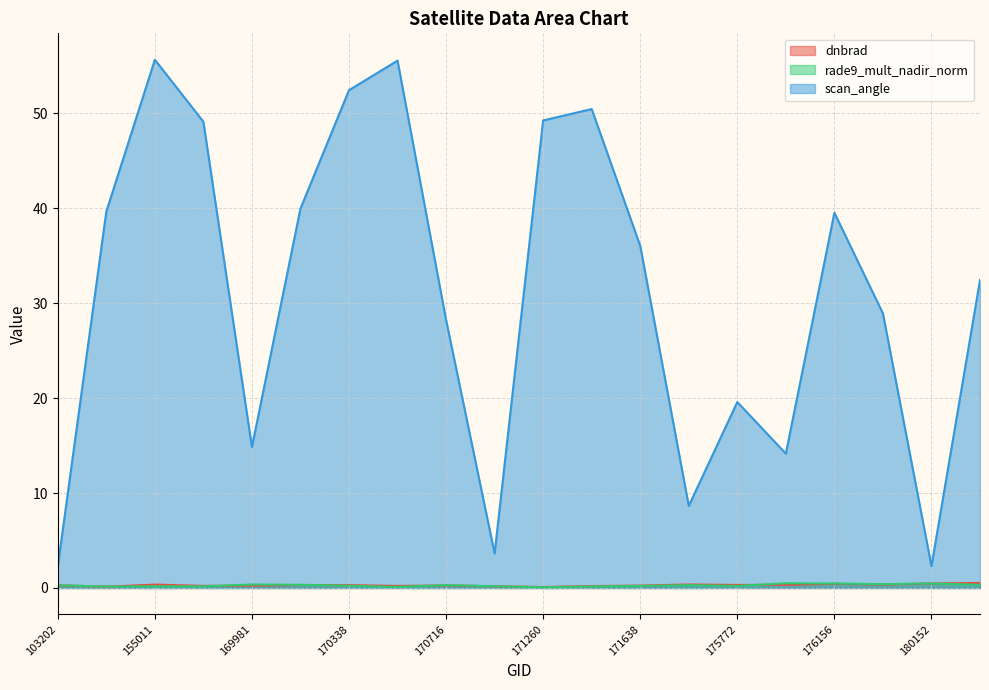

What is the value of the rade9_mult_nadir_norm point at the 20th from the left?

0.3